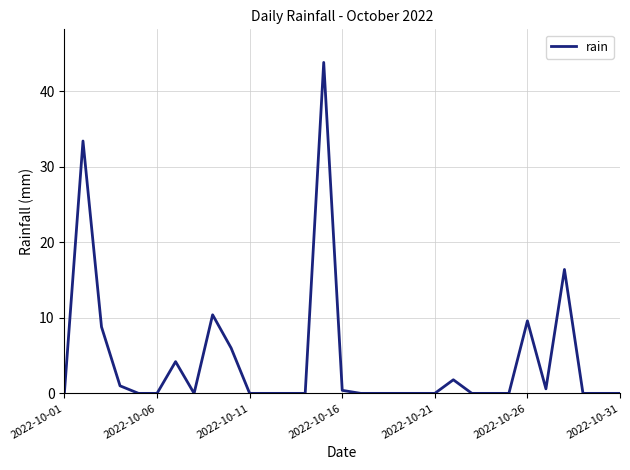

What is the greatest value displayed?

43.8